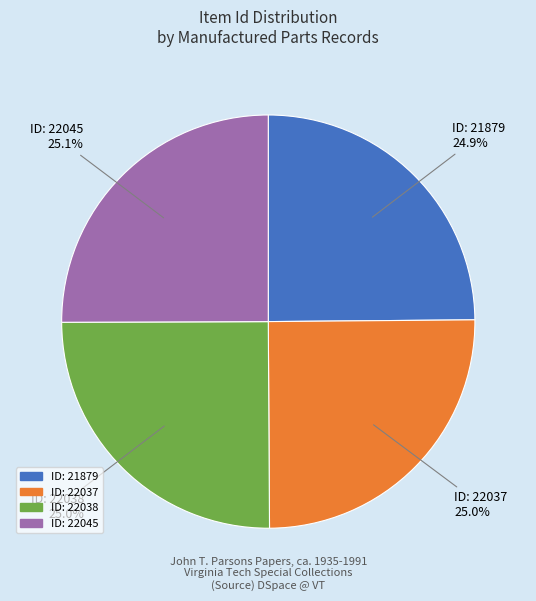

Does ID: 22045 represent more than half of the total?

No